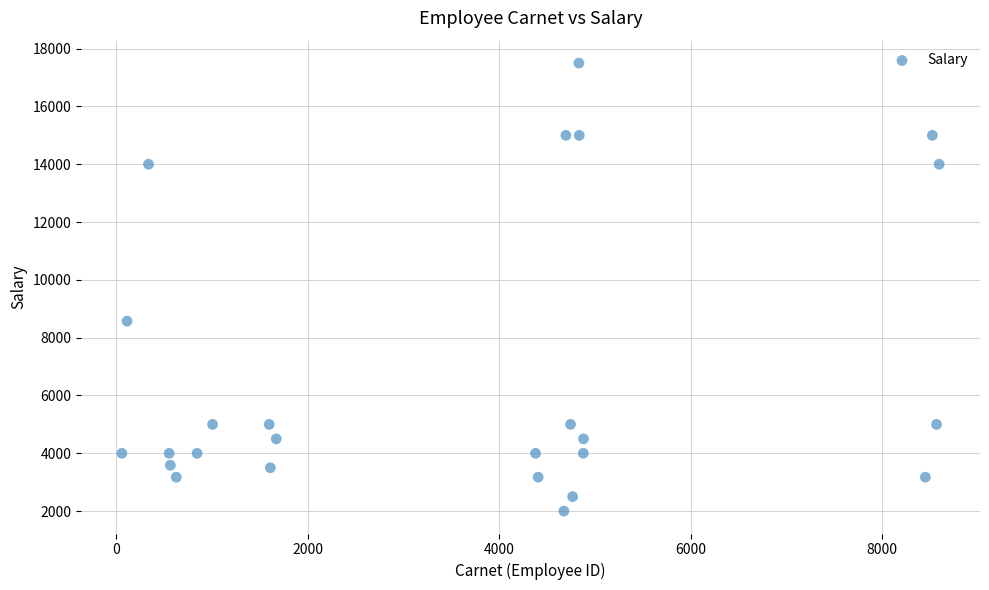

What Y value in the scatter plot is closest to 9750?

8571